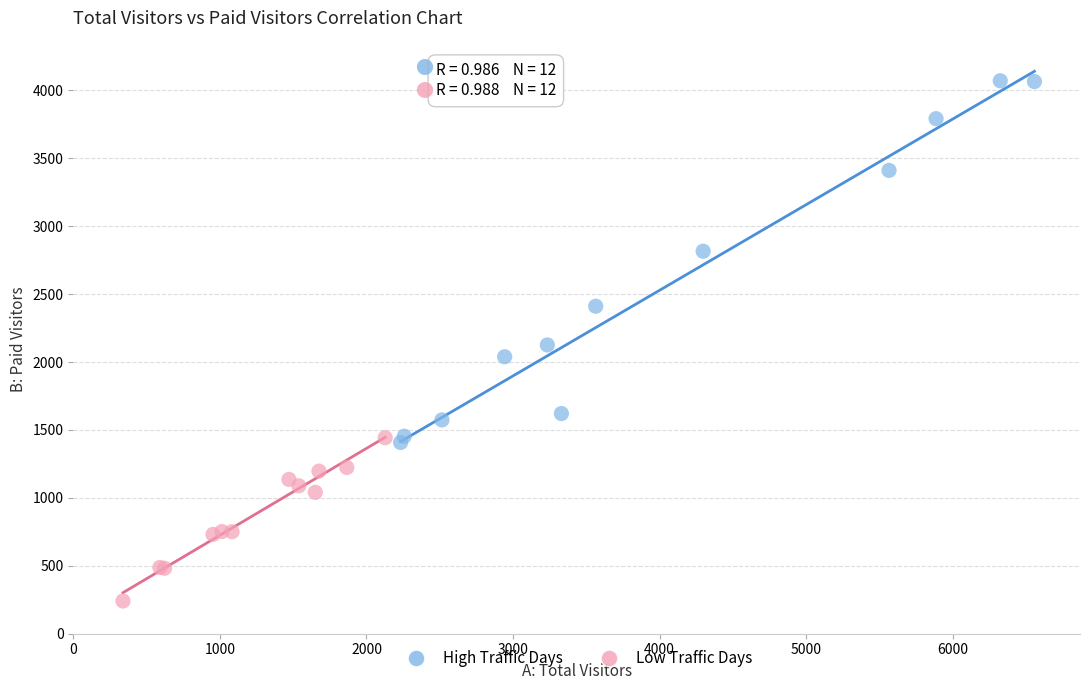

Which series reaches the maximum Y coordinate?

High Traffic Days